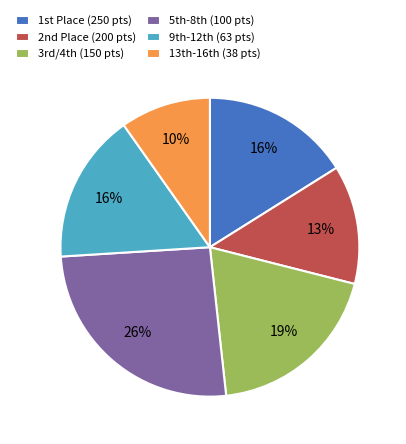

To the nearest percent, what is the average slice percentage?

17%